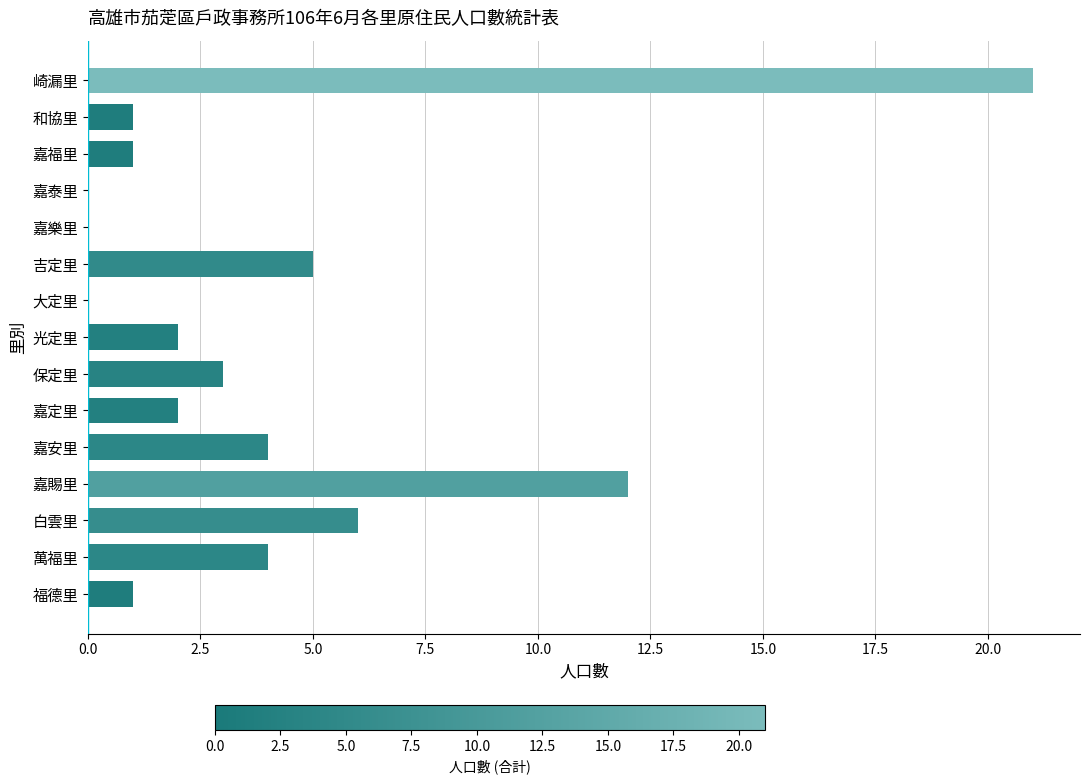

Are the bars horizontal?

Yes